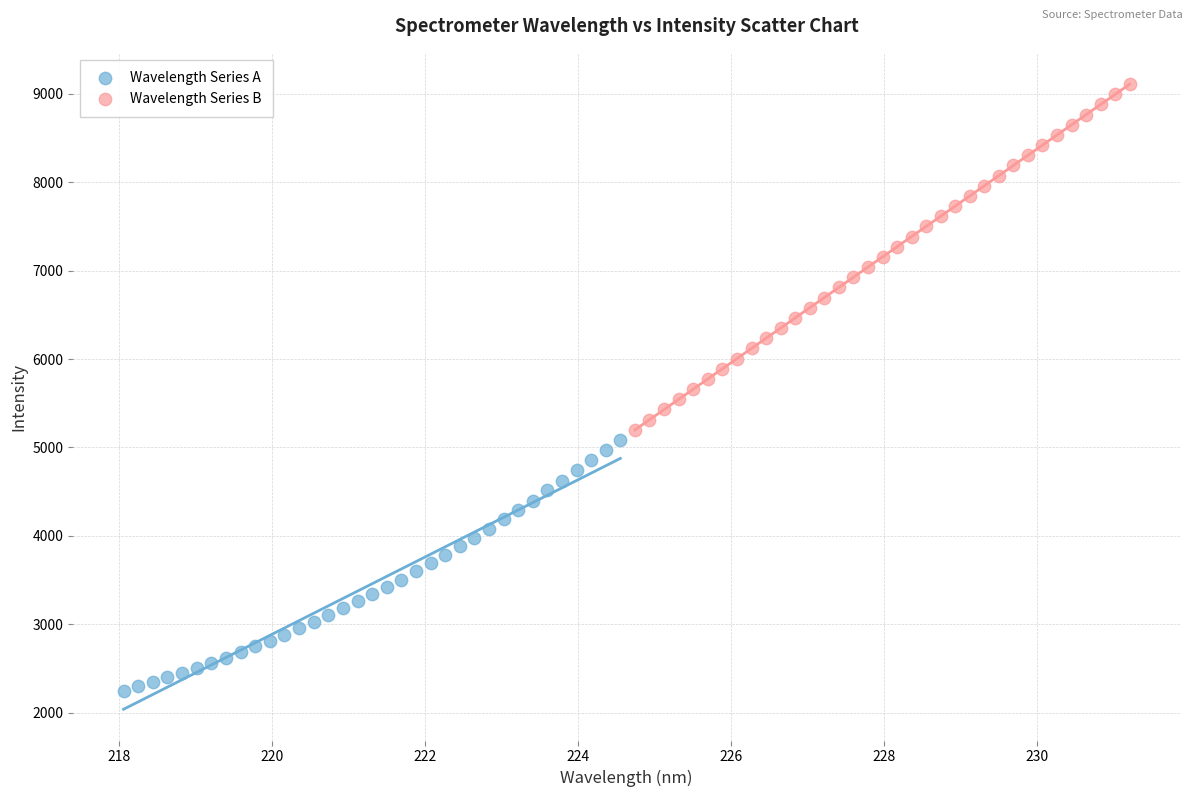

What are all the series names shown in the legend?

Wavelength Series A, Wavelength Series B